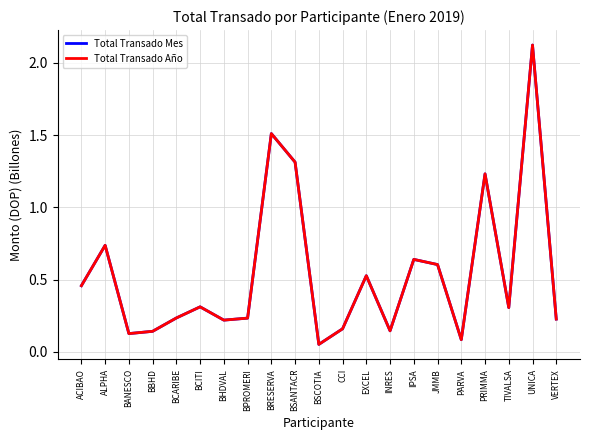

At VERTEX, list the series in order from largest to smallest.

Total Transado Mes, Total Transado Año